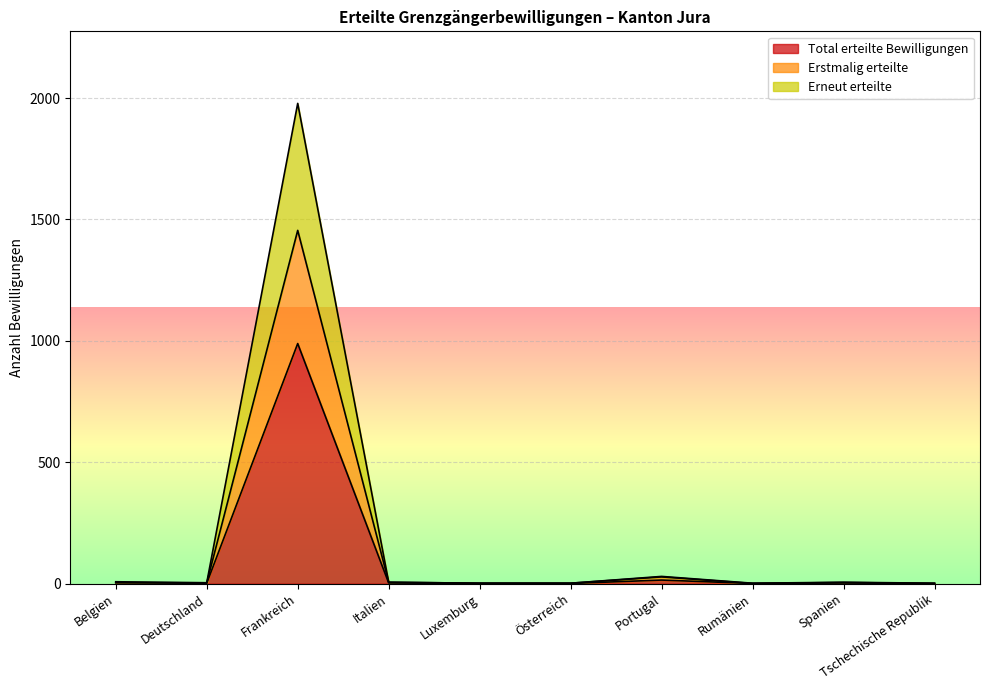

Does the chart display data point markers on the line(s)?

No